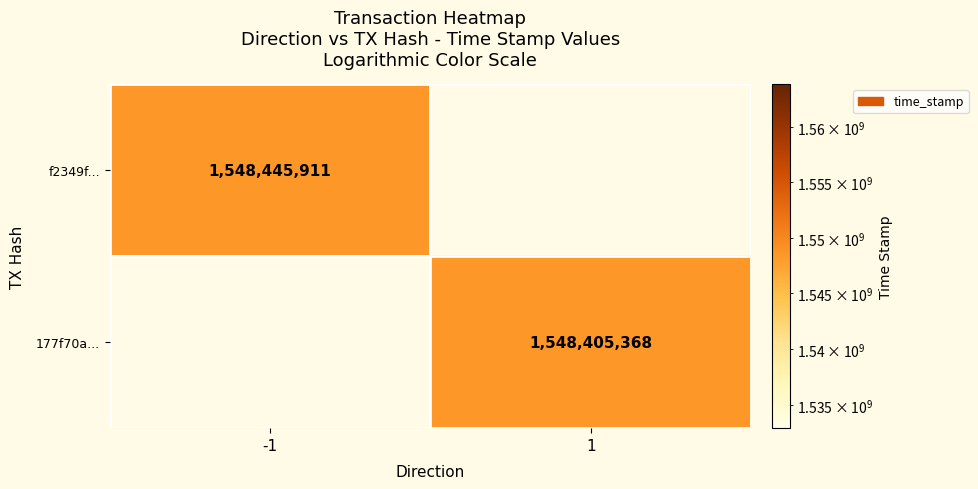

Is it true that 177f70a... equals 815671952 at 1?

False